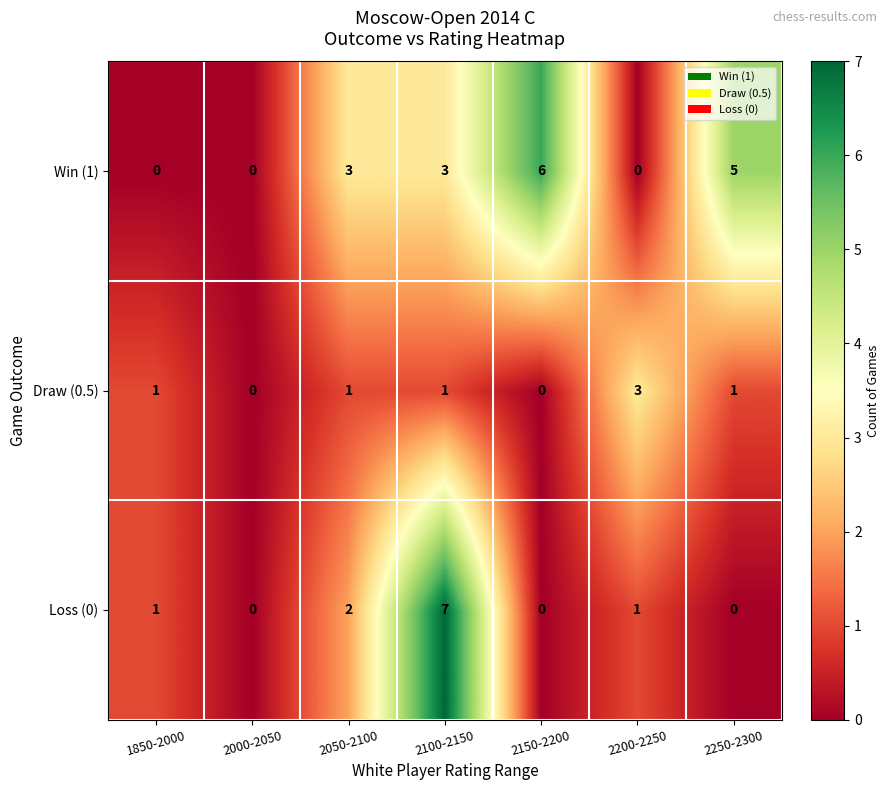

How many Loss (0) values are between 0 and 2?

6